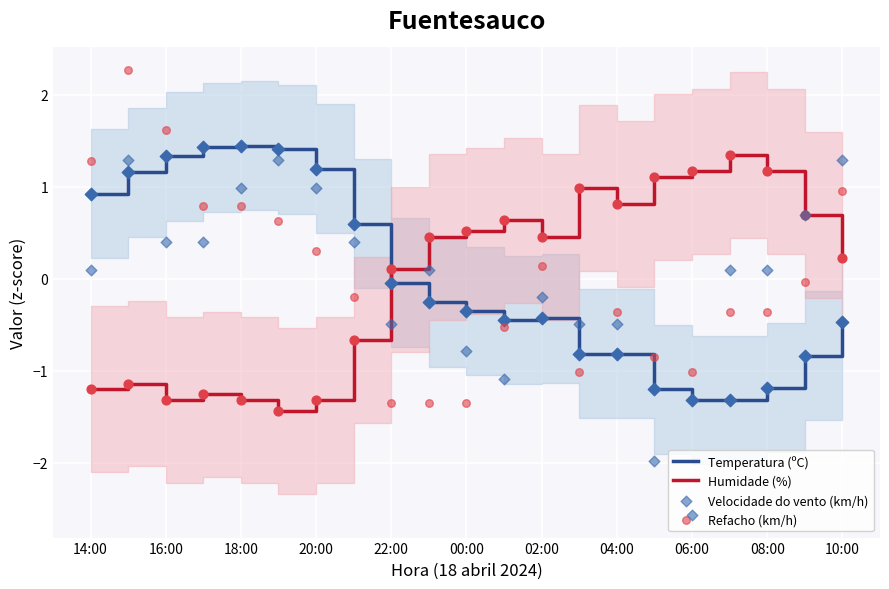

The value of Temperatura (ºC) at 18:00 is 0.9. True or false?

False